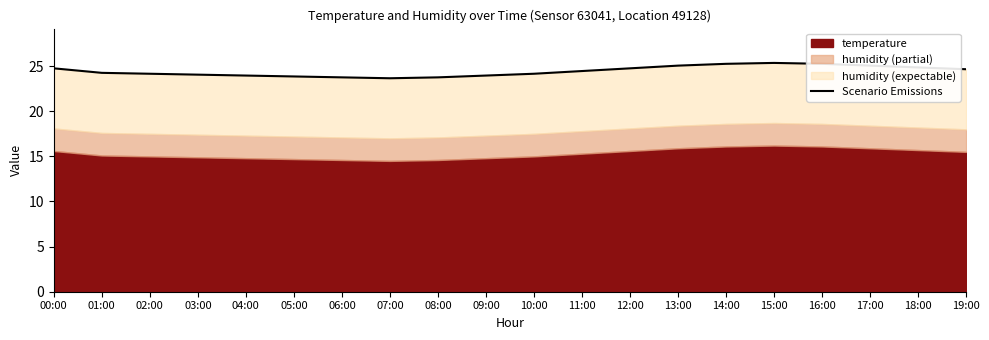

What is the change in value from 08:00 to 12:00?

+1.0